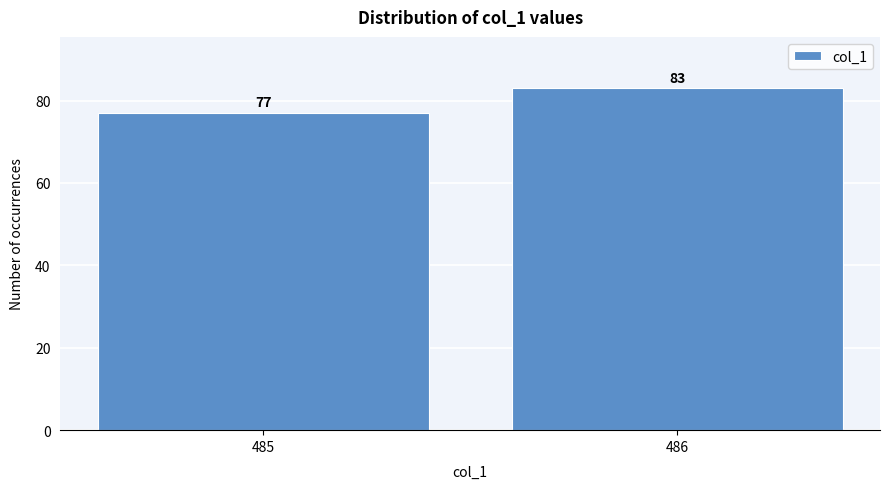

Reading left to right, list all the values displayed in this chart.

77	83